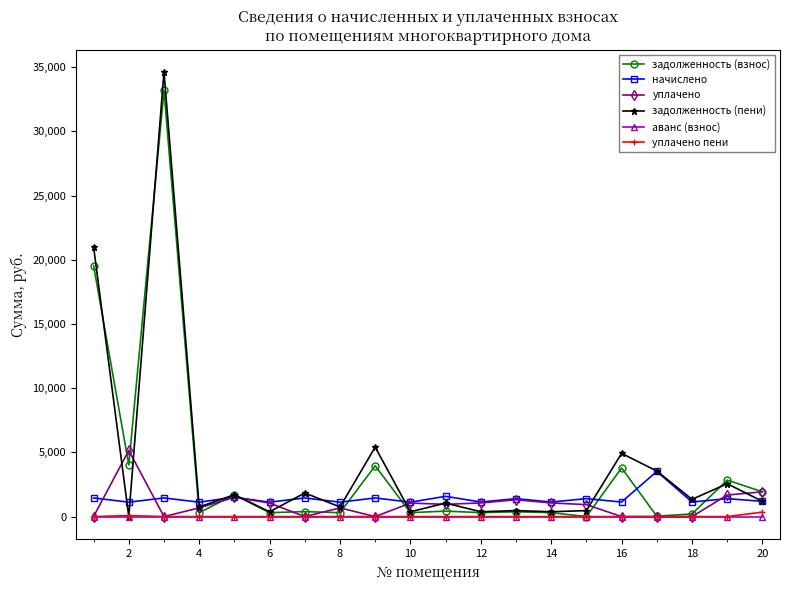

In уплачено, how many points are higher than both neighbors (excluding endpoints)?

5